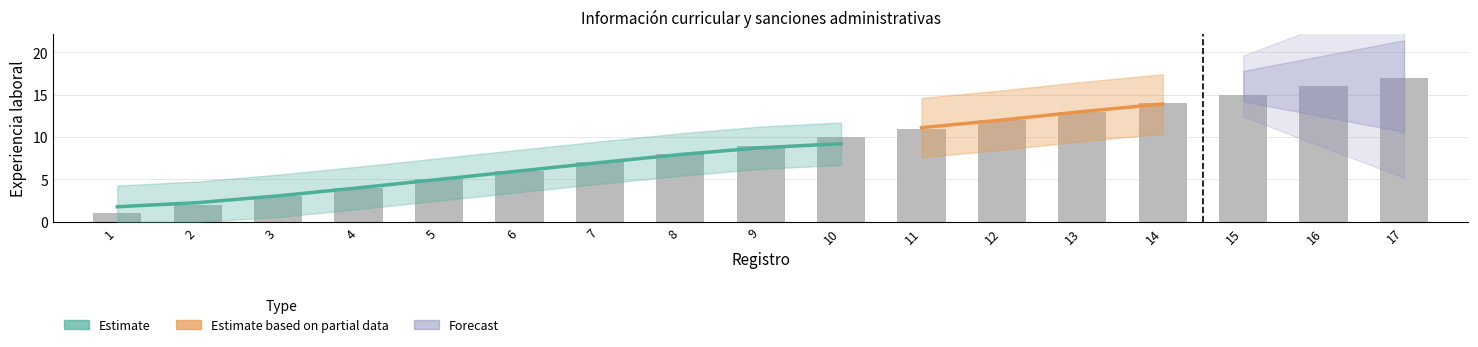

What is the value of the 6th bar from the left?

6